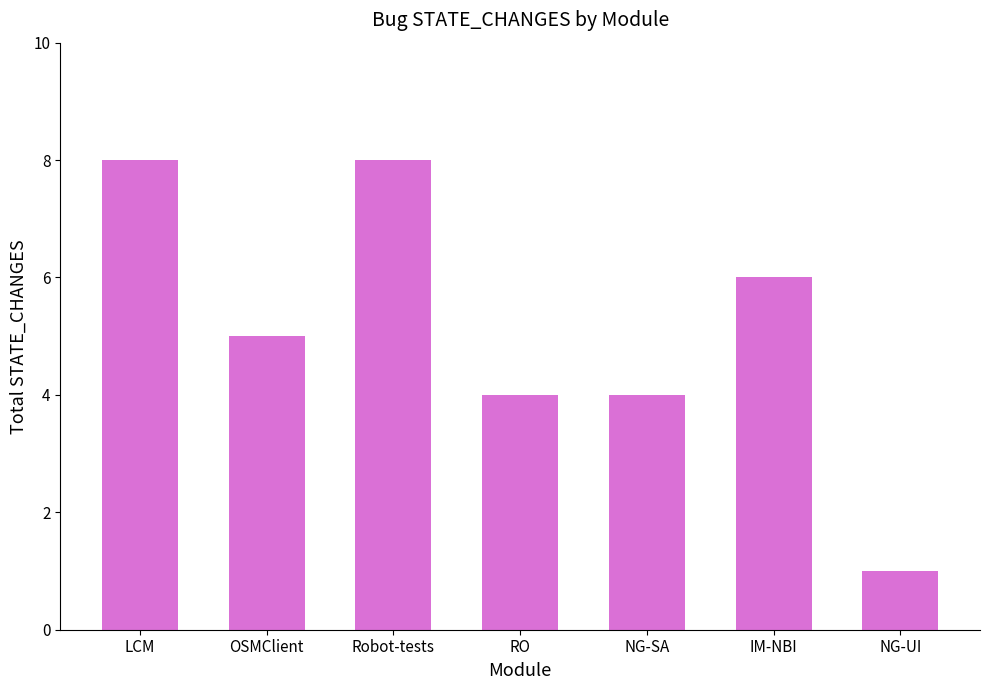

Is it true that the value at Robot-tests is 11?

False